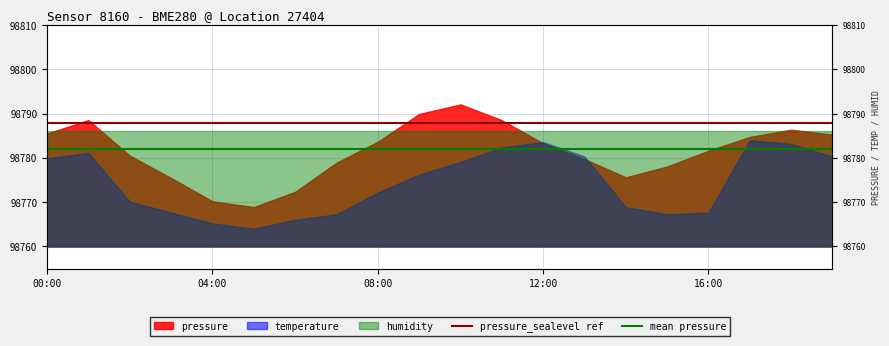

How many lines are shown in the chart?

2